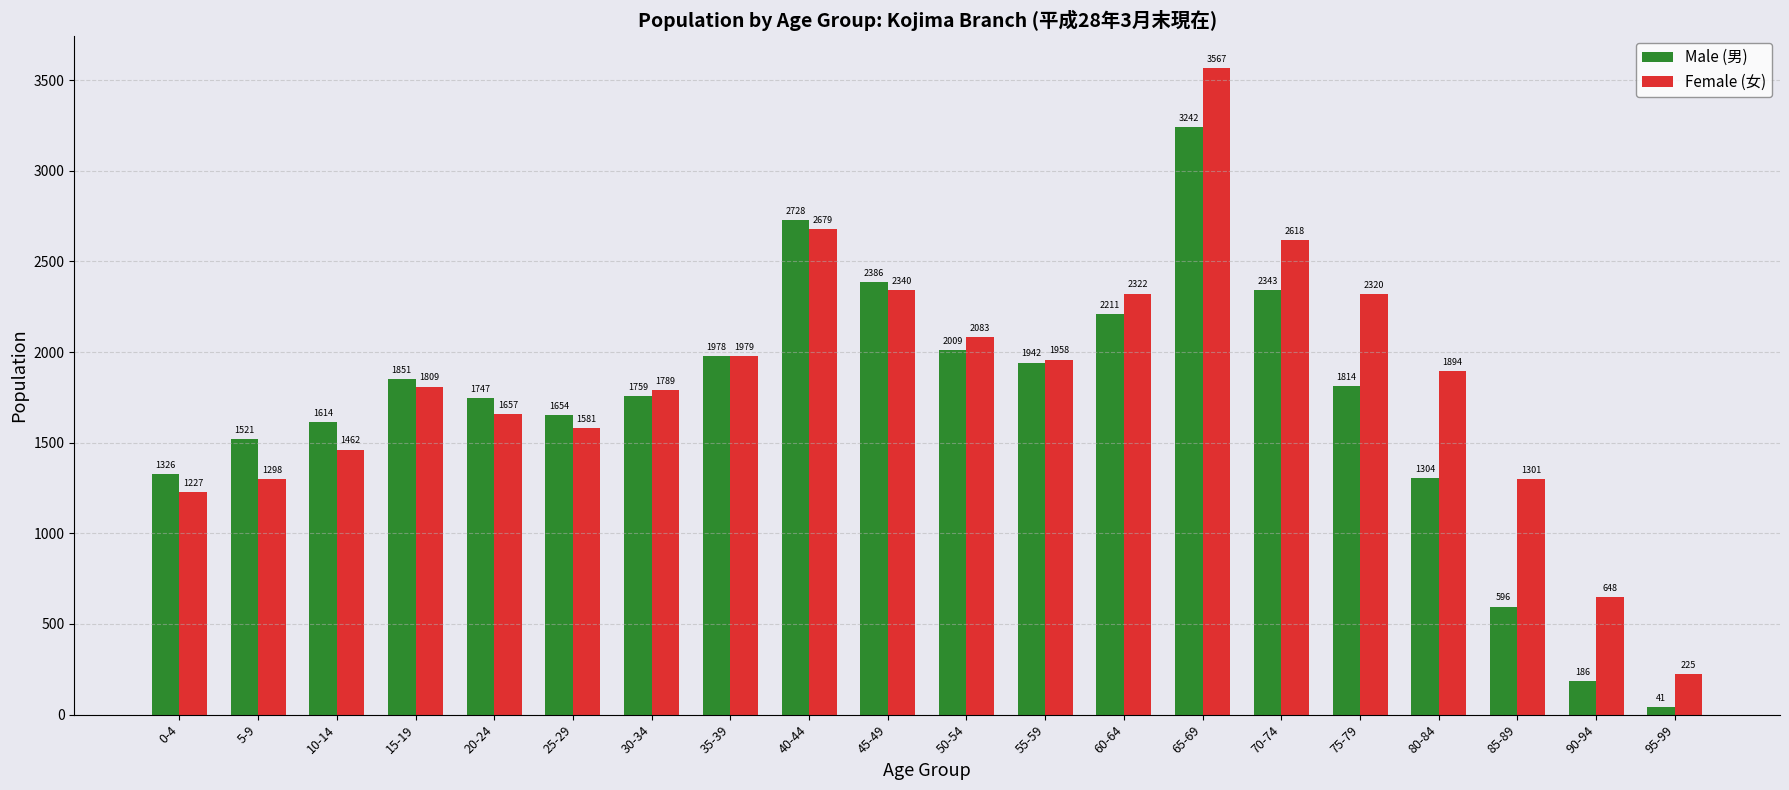

At how many categories does at least one series exceed 1433?

16